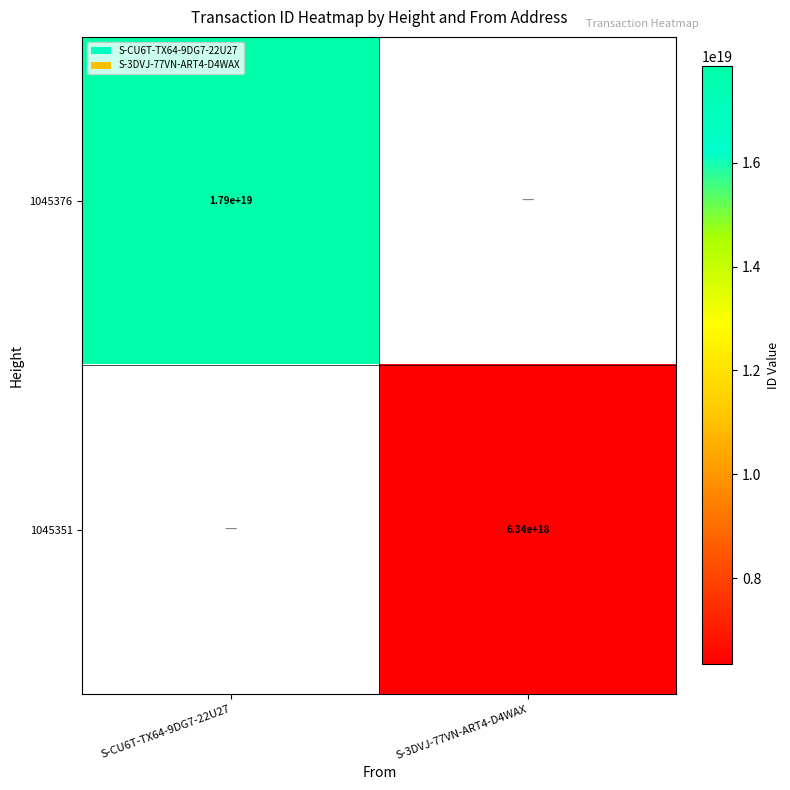

Is it true that 1045351 equals 6340000000000000000 at S-3DVJ-77VN-ART4-D4WAX?

True